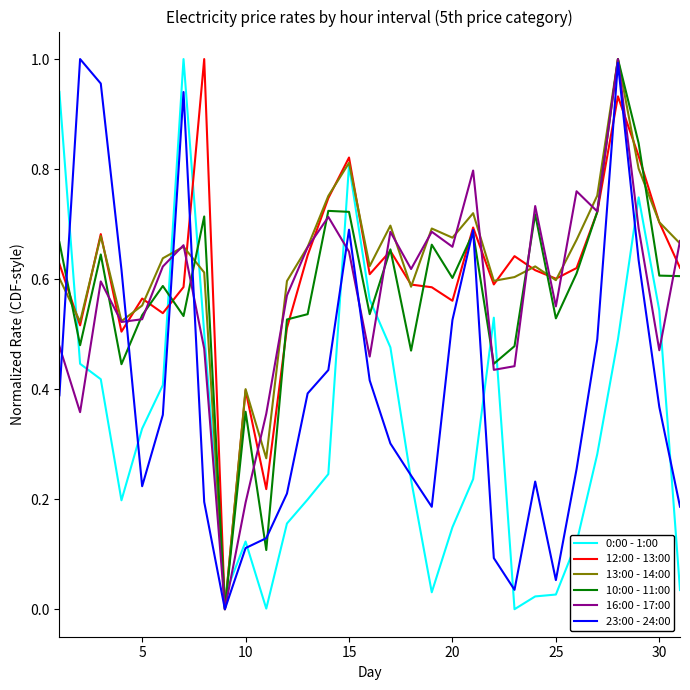

What is the maximum value shown in the chart?

1.0